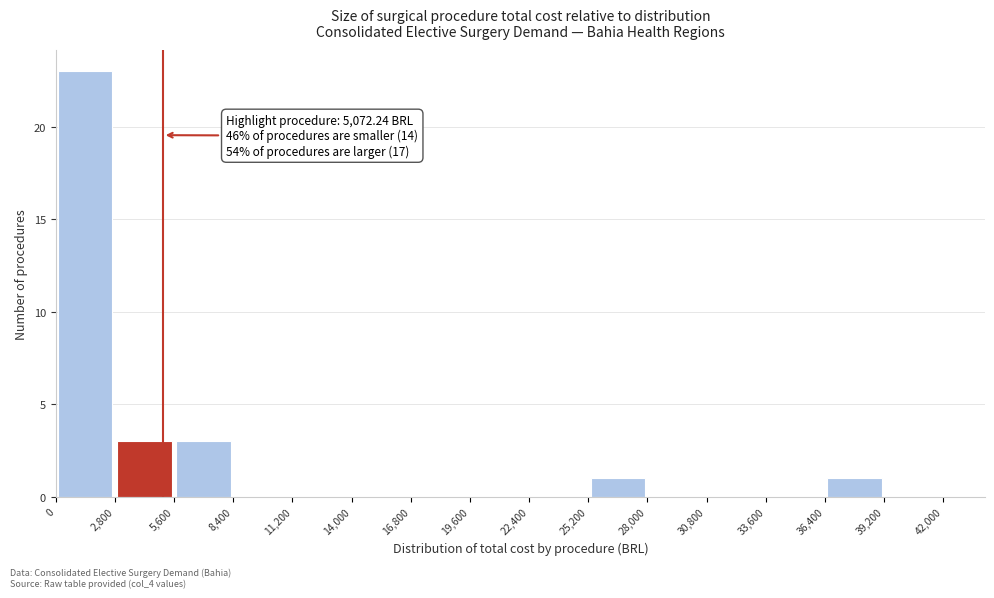

Over which range of the x-axis is the bar tallest?

0 to 2,800